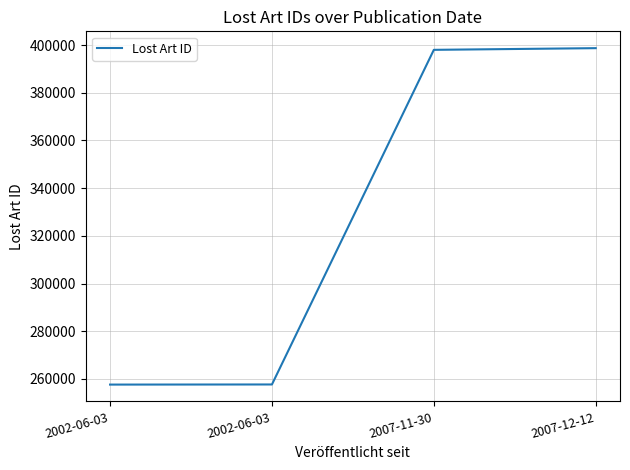

True or false: the data shows 540981 at 2007-12-12.

False